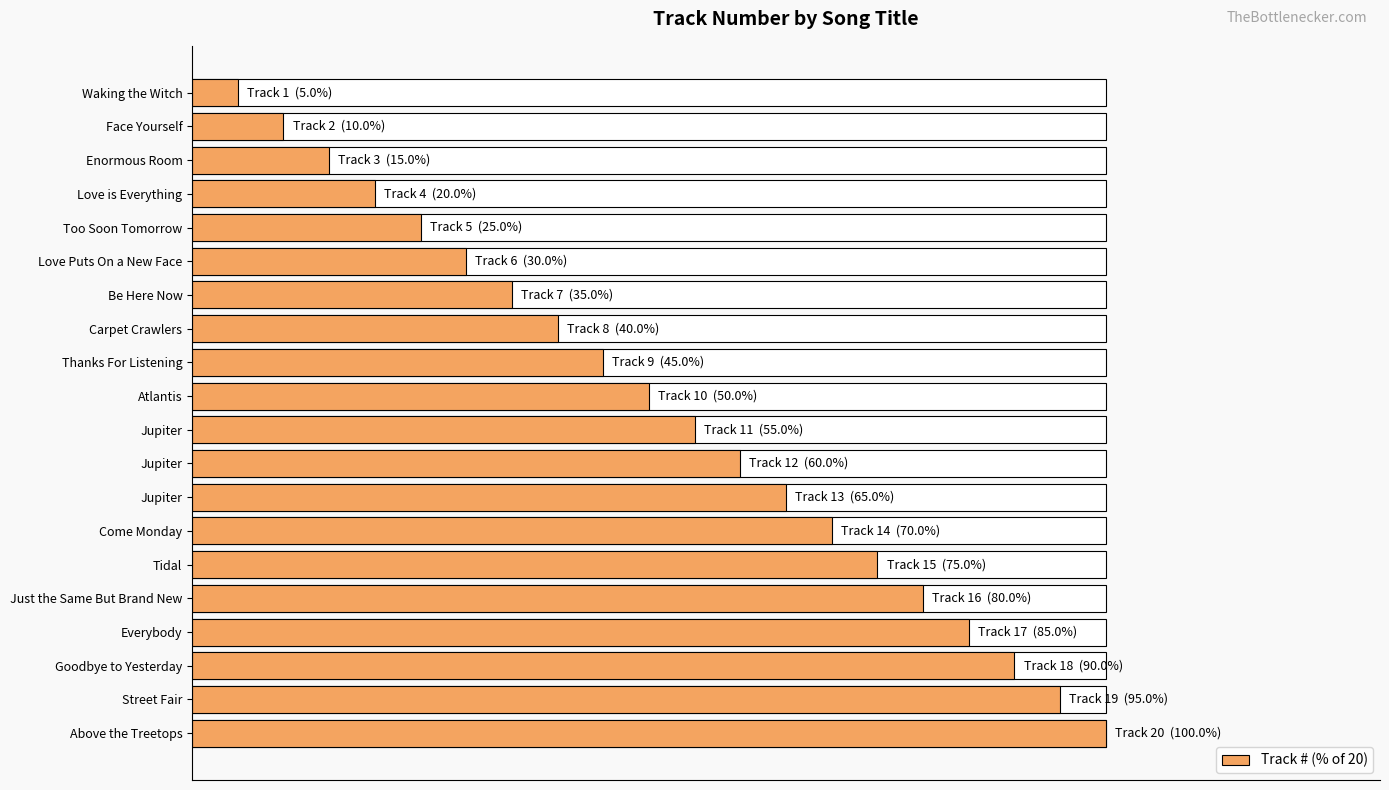

What value does the data have at Everybody?

85.0